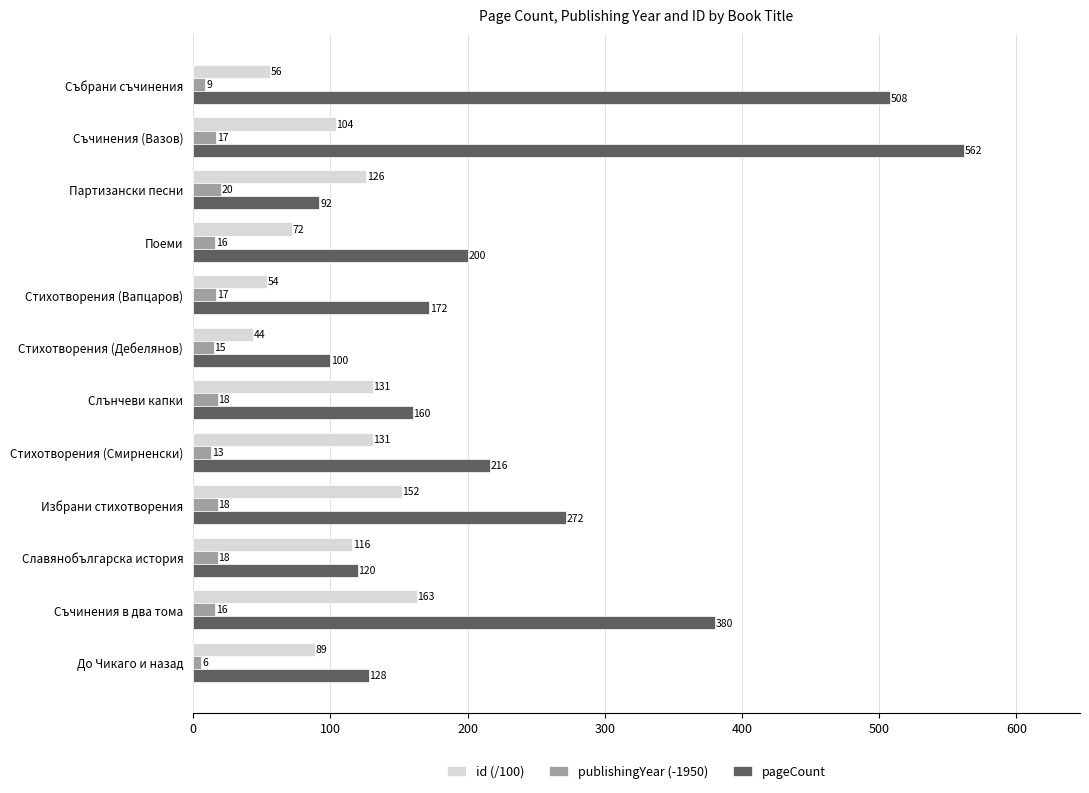

List the series in order of their peak value, highest first.

pageCount, id (/100), publishingYear (-1950)